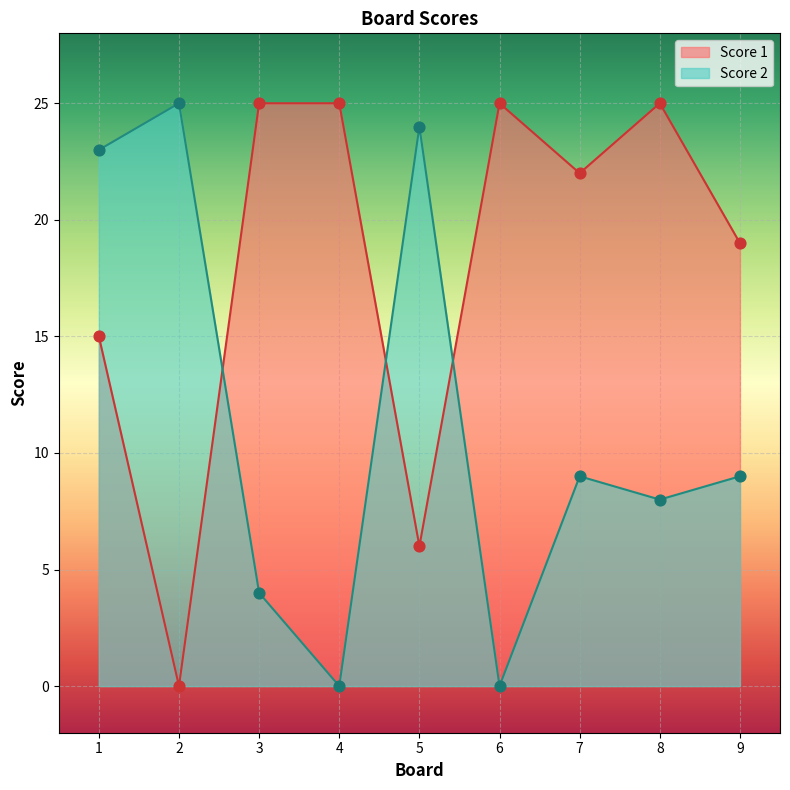

What is the total value across all series at 3?

29